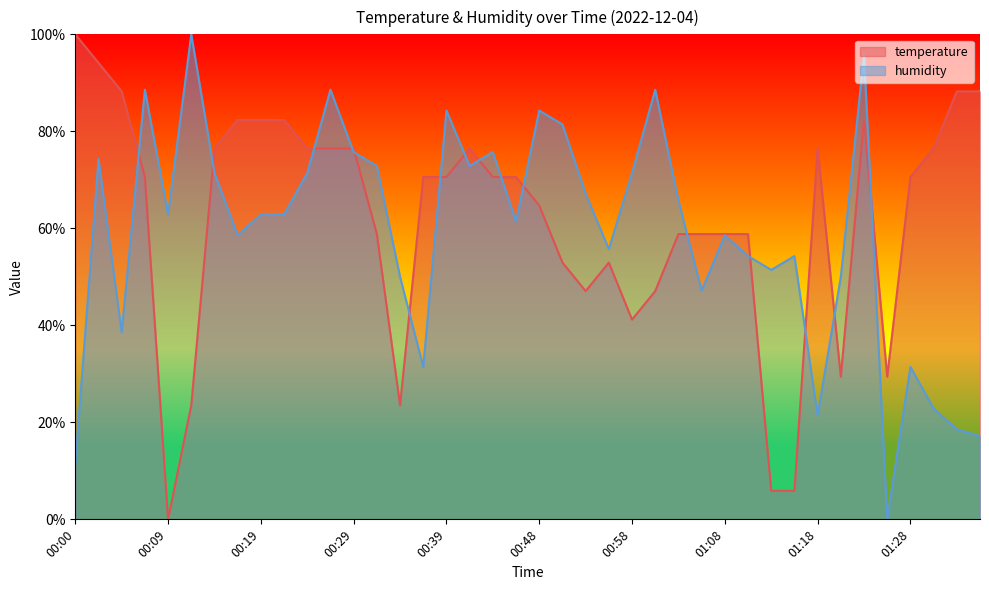

What is the total value across all series at 01:15?

0.6